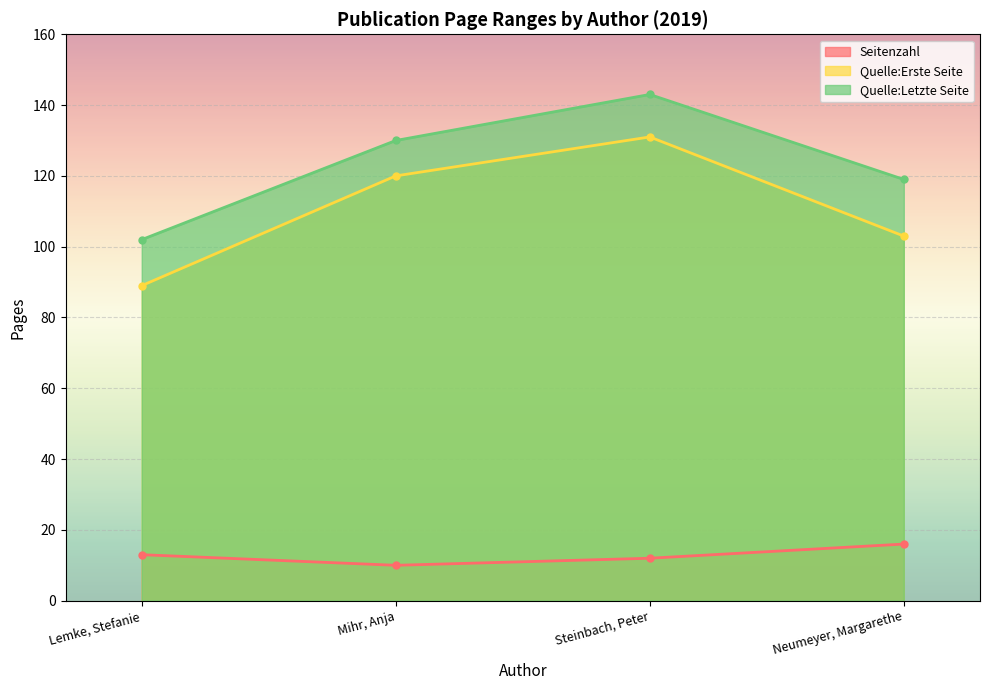

What are all the series names shown in the legend?

Seitenzahl, Quelle:Erste Seite, Quelle:Letzte Seite